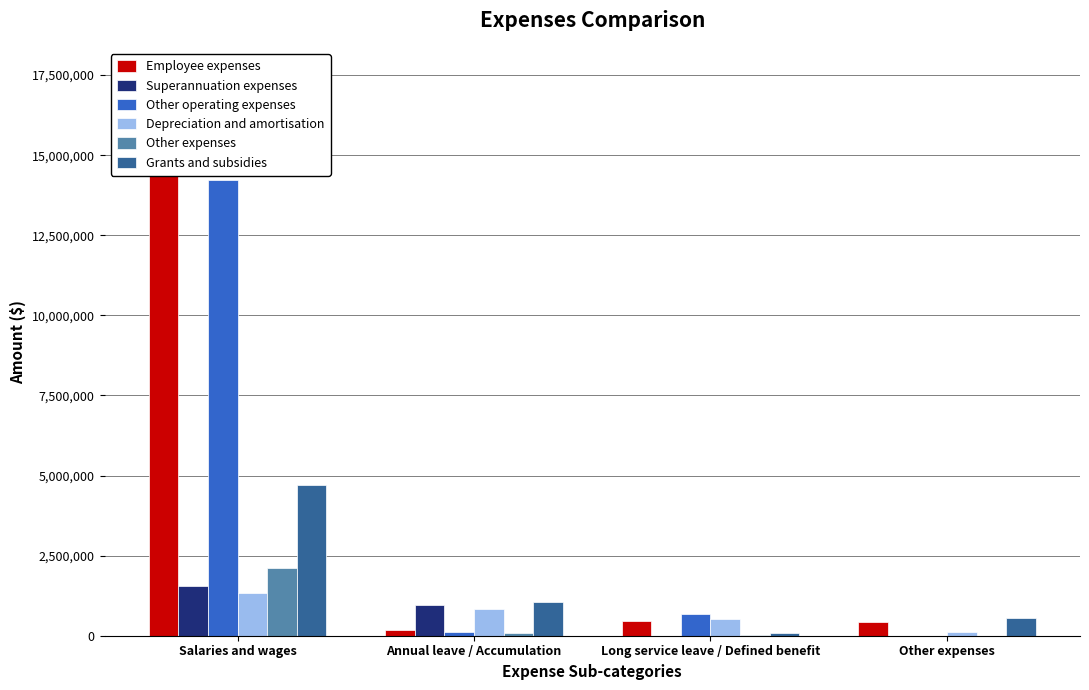

Read the Grants and subsidies value at Salaries and wages, to the nearest 10.

4695910